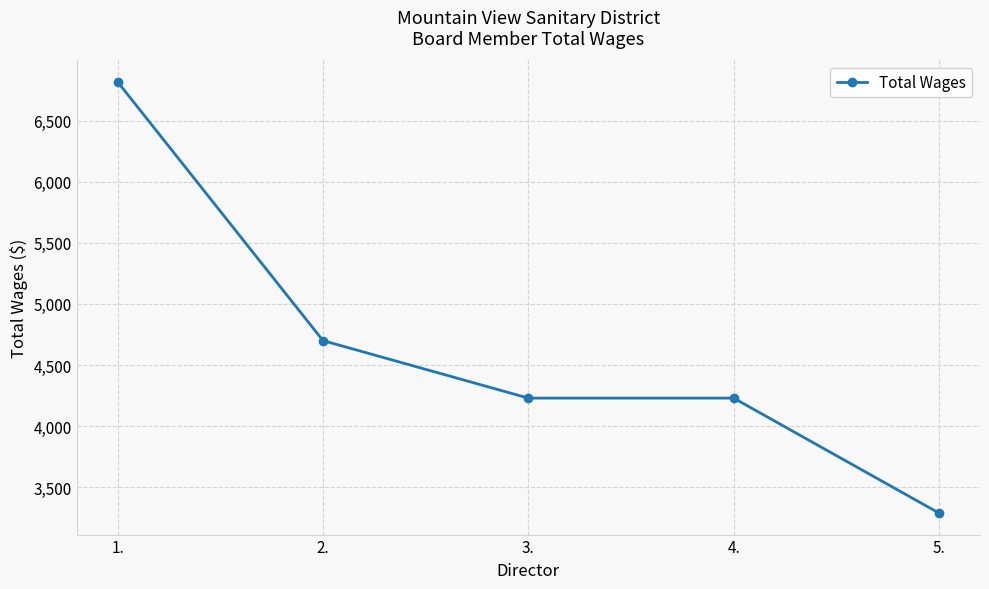

What is the difference between the values at 5. and 1.?

3525